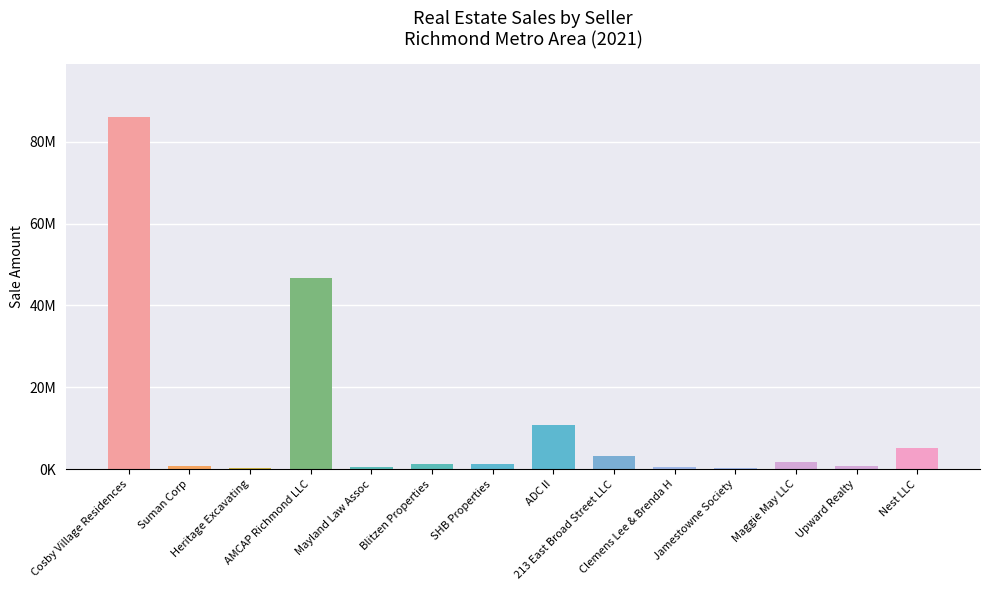

What is the label of the 10th bar from the left?

Clemens Lee & Brenda H